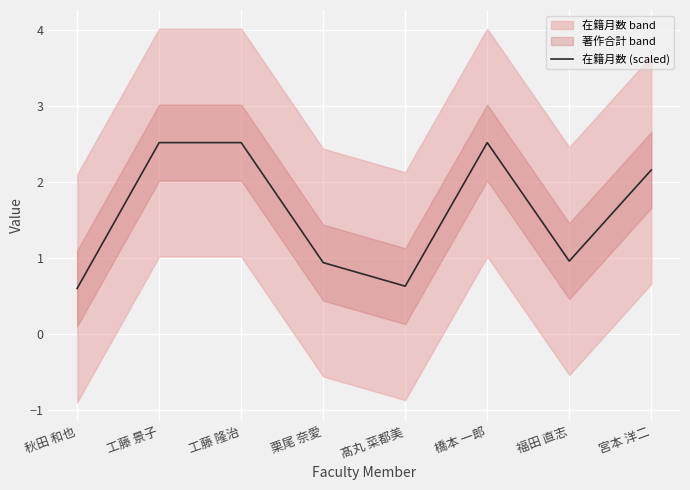

At which category does the data reach its first local valley?

髙丸 菜都美